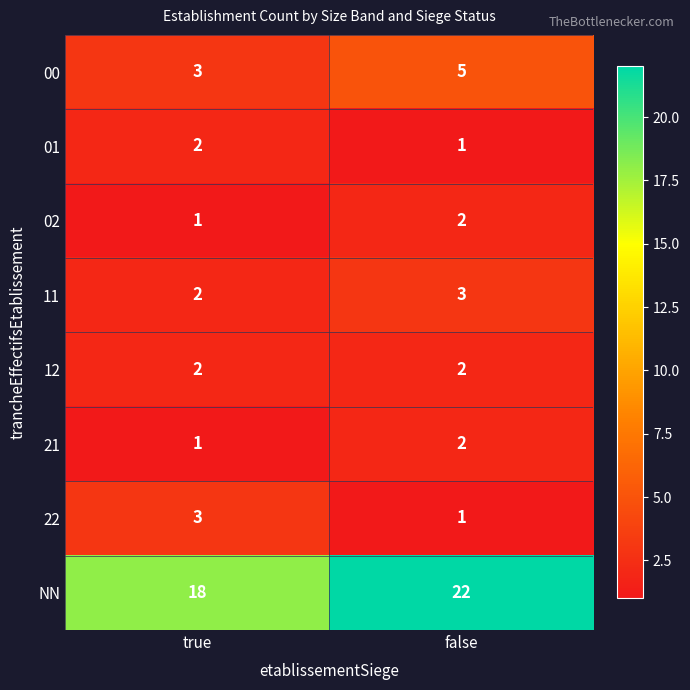

What is the difference between the highest and lowest values at false?

21